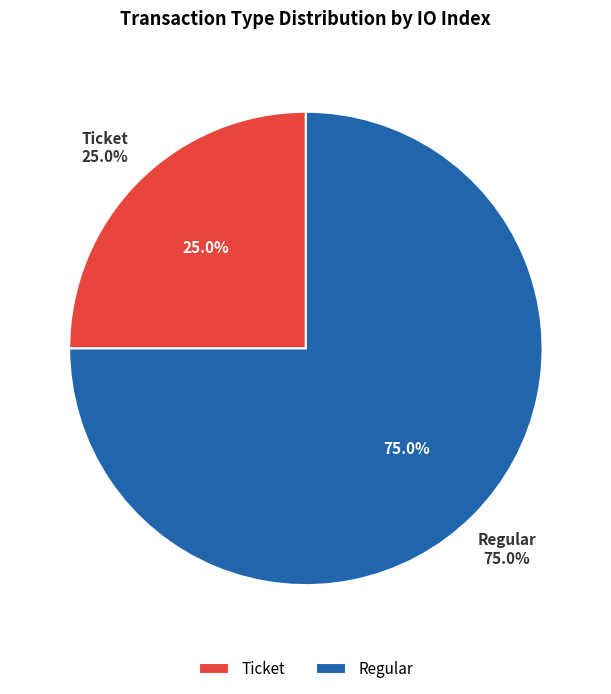

Does Ticket represent more than half of the total?

No